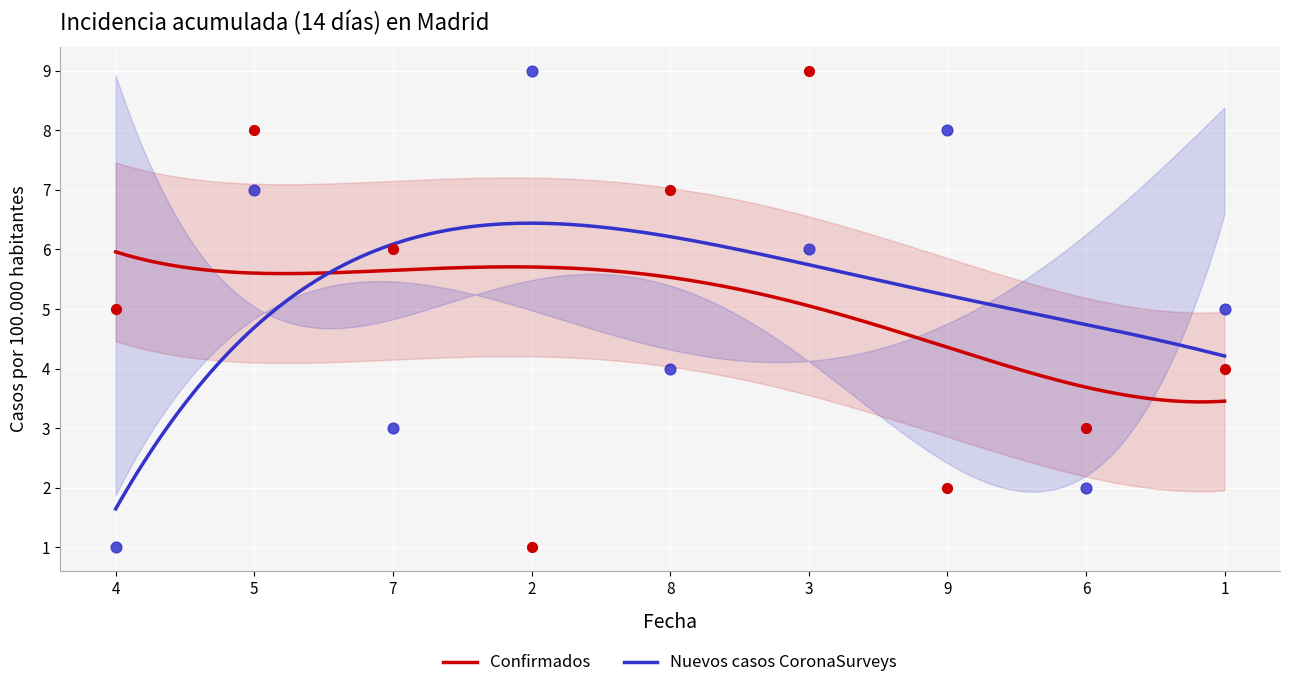

What is the highest value of the Confirmados series?

6.0